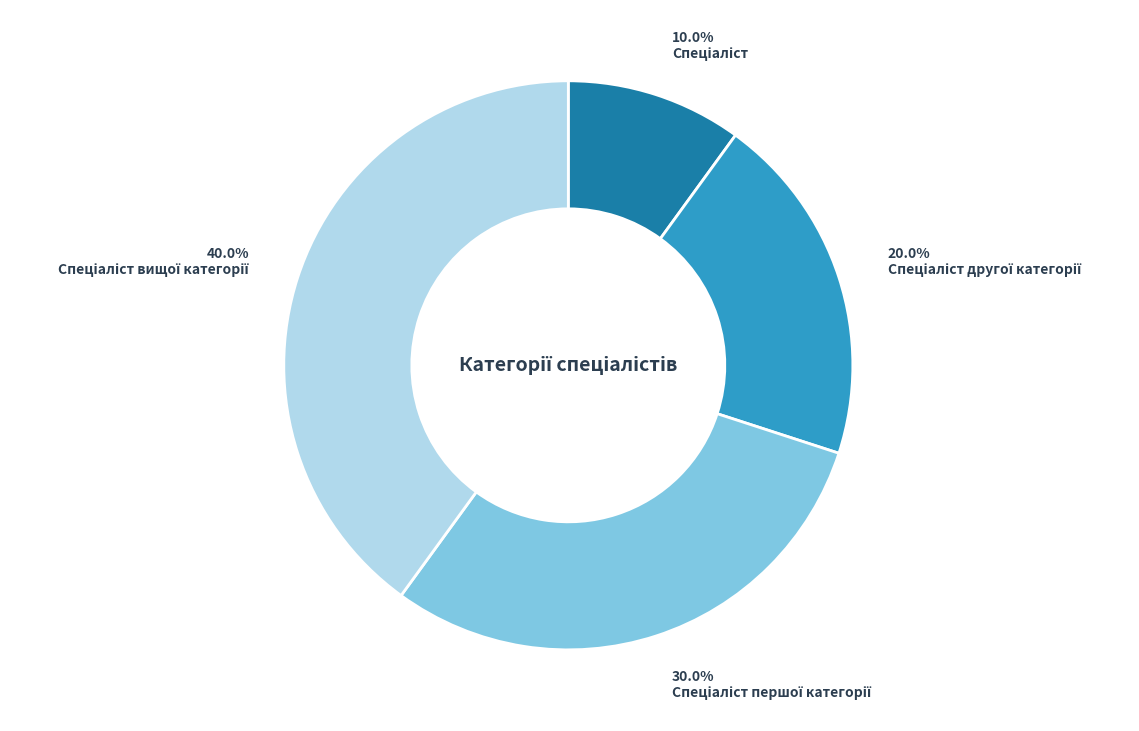

Is there any slice that represents more than half of the pie?

No